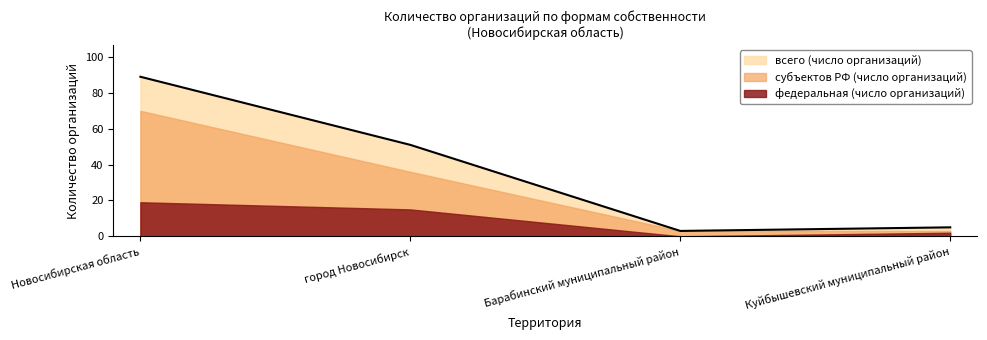

Which series has the widest spread of values?

всего (число организаций)